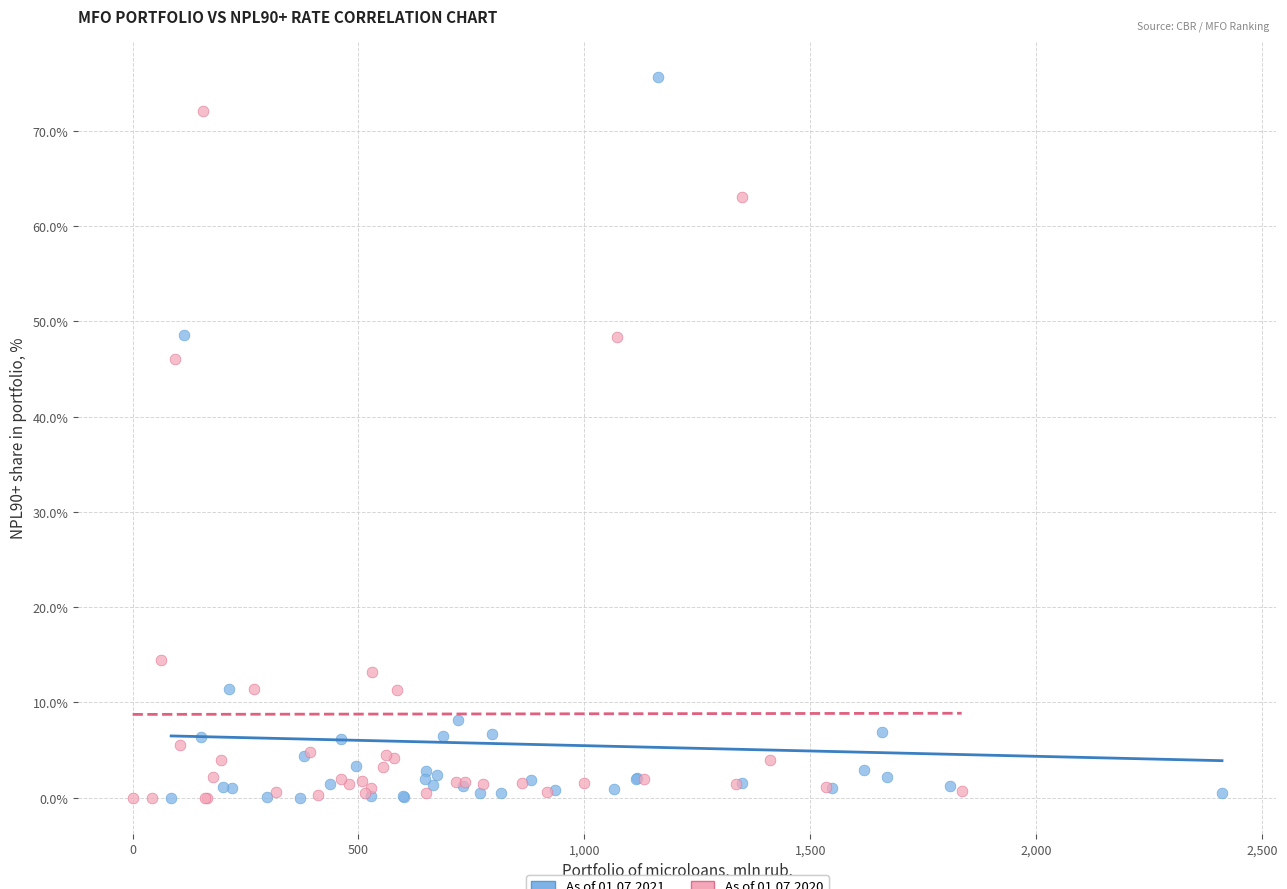

Which series contains the highest Y value?

As of 01.07.2021